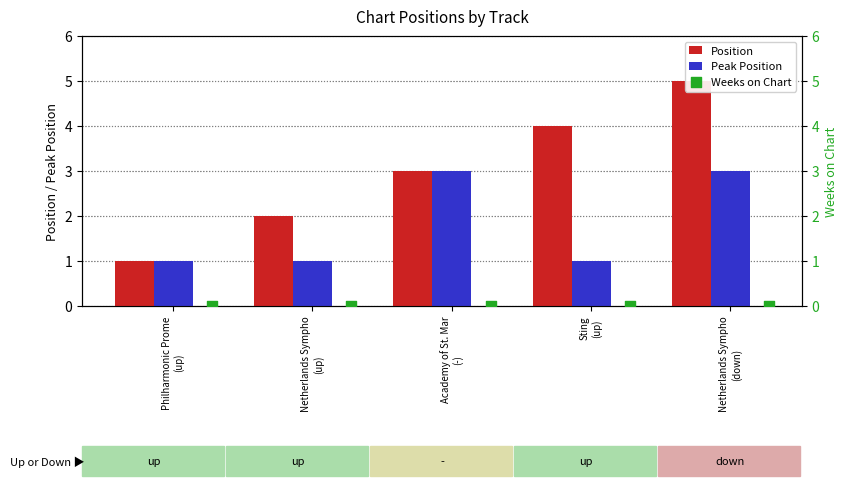

What are all the series names shown in the legend?

Position, Peak Position, Weeks on Chart